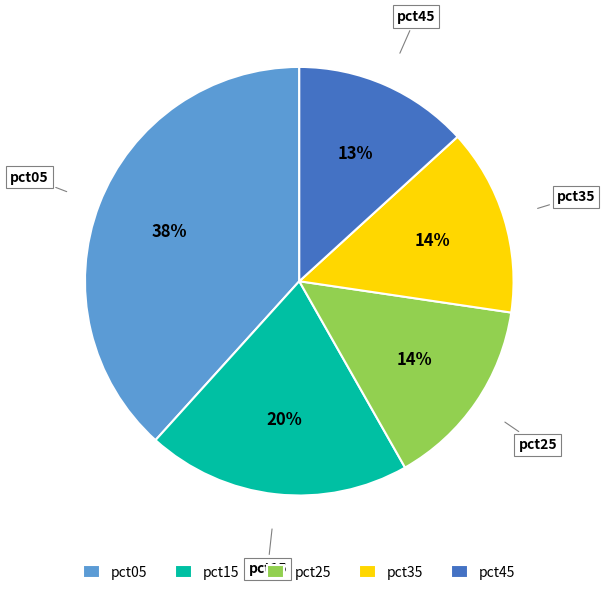

What percentage is the pct35 slice, to the nearest percent?

14%